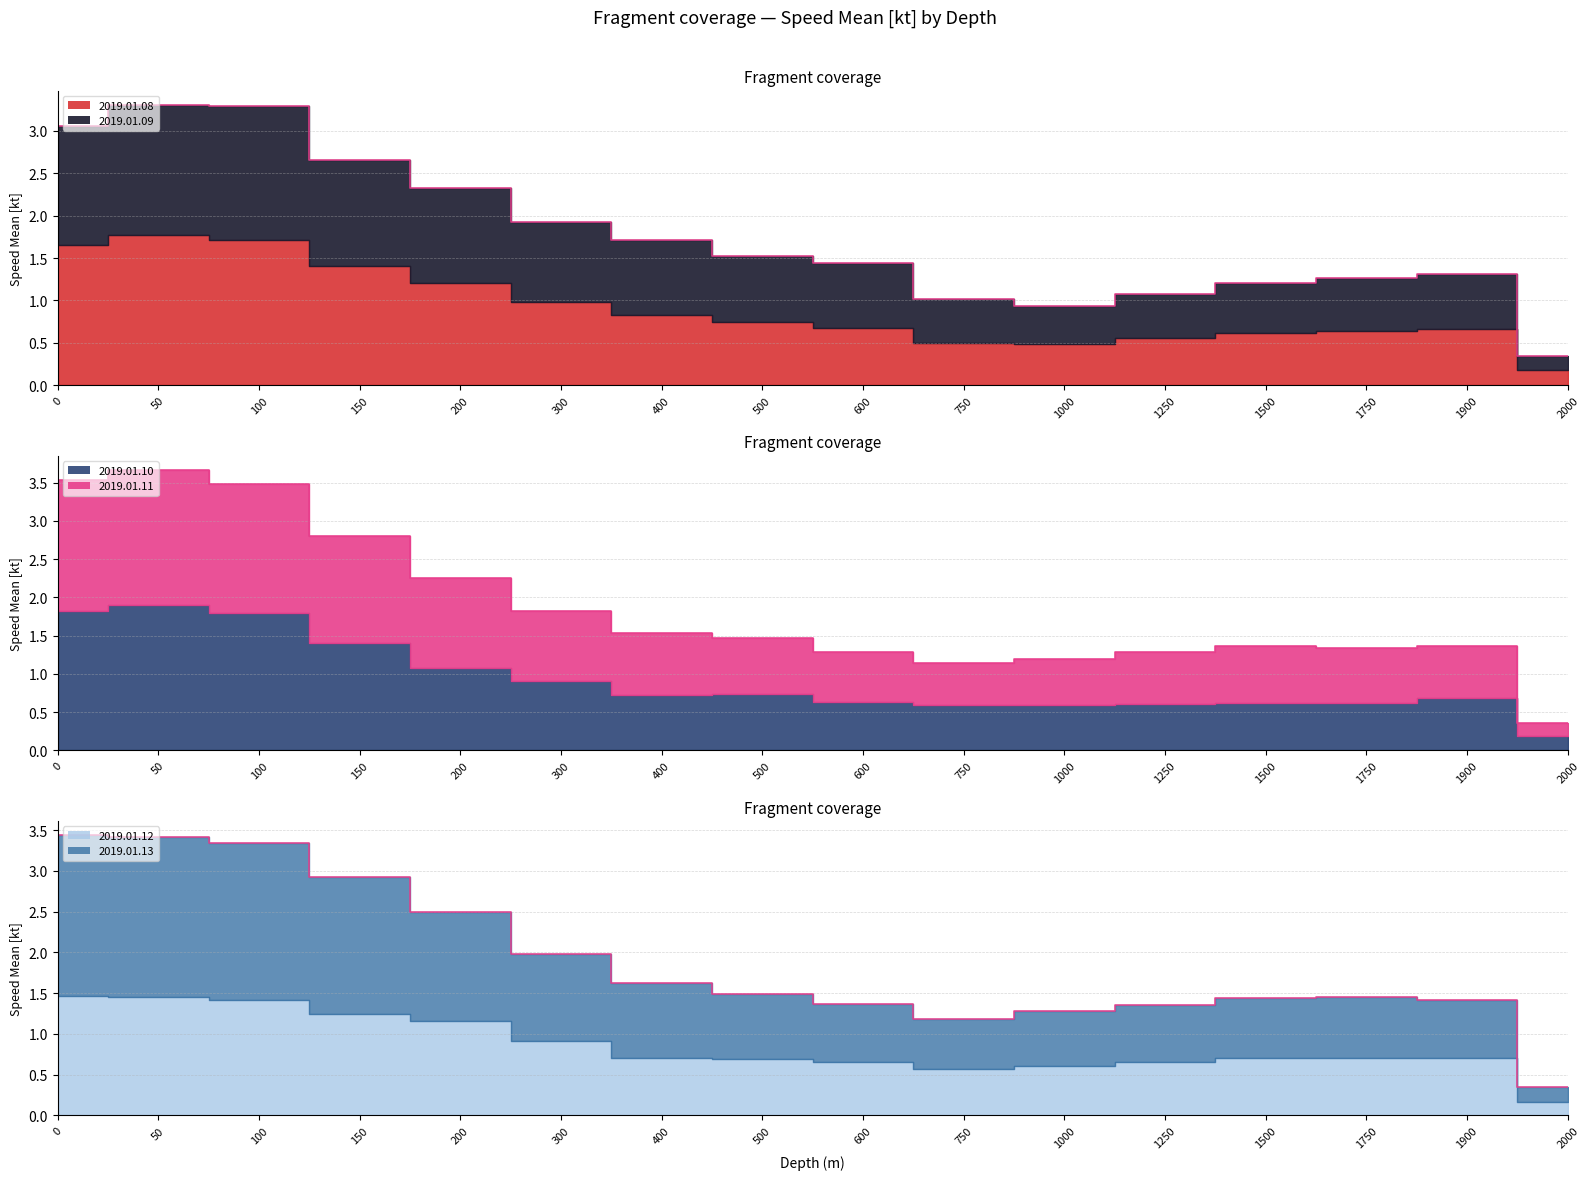

Between 50 and 1000, which is larger?

50